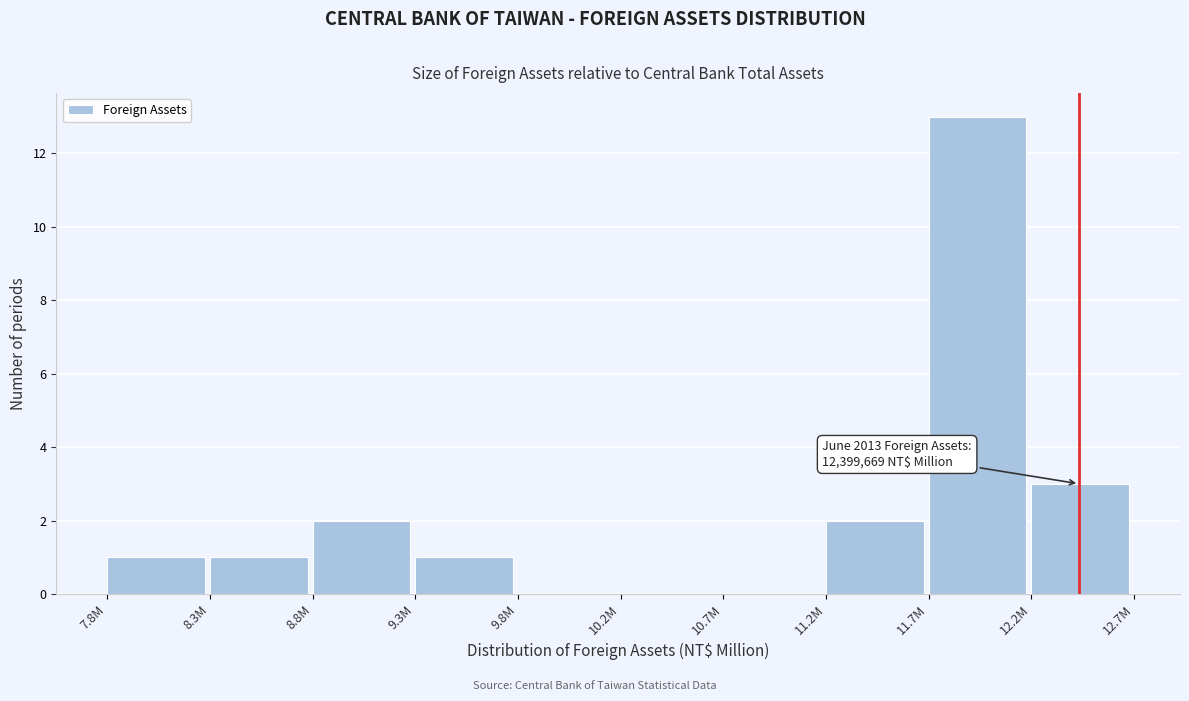

Reading left to right, extract all data points from this chart.

7.8M=1	8.3M=1	8.8M=2	9.3M=1	9.8M=0	10.2M=0	10.7M=0	11.2M=2	11.7M=13	12.2M=3